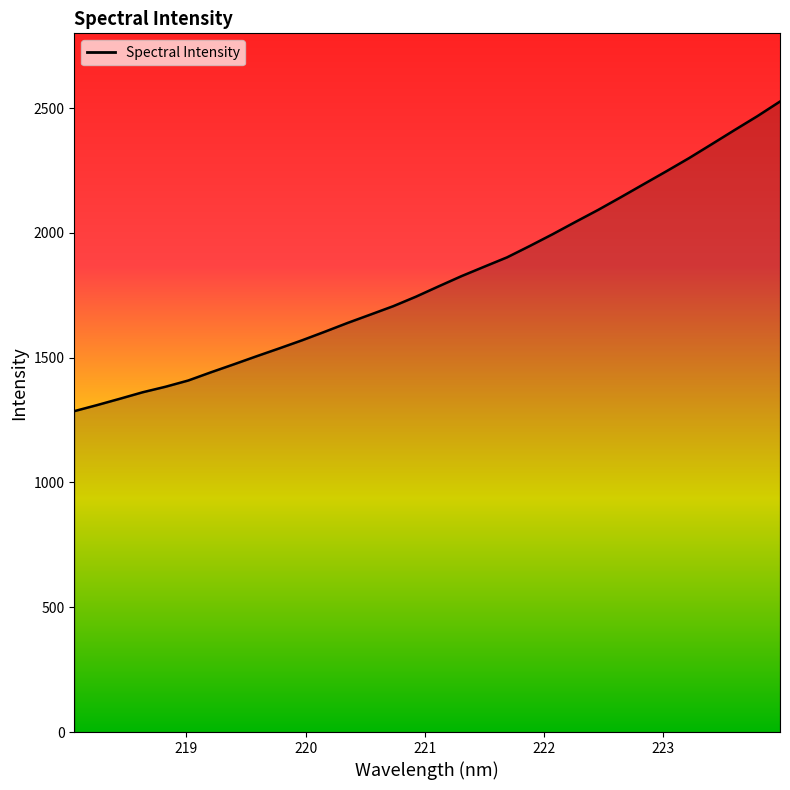

What is the difference between the maximum and minimum values?

1240.8